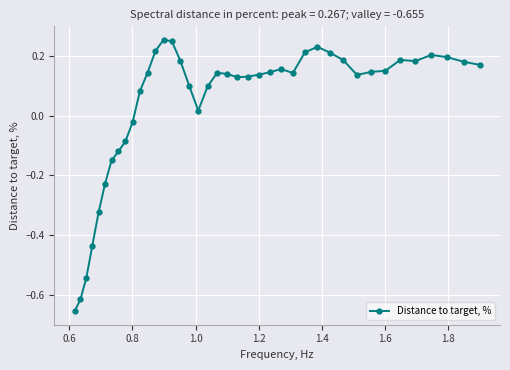

What is the sum of all values?

1.7